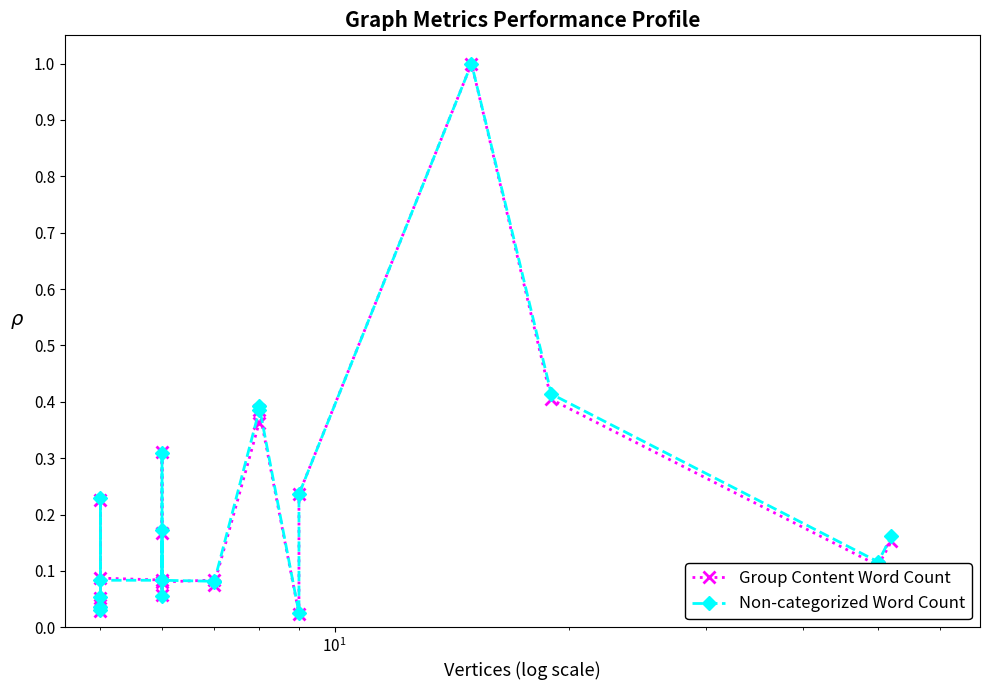

How many lines are shown in the chart?

2